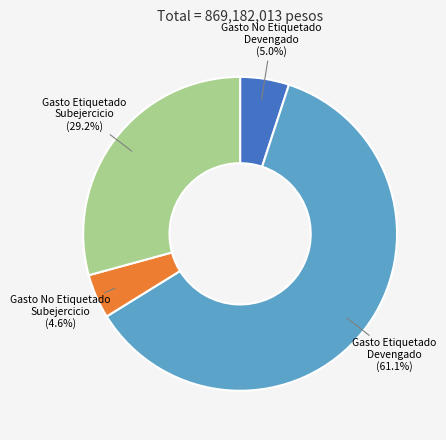

Is there a majority slice in this chart?

Yes